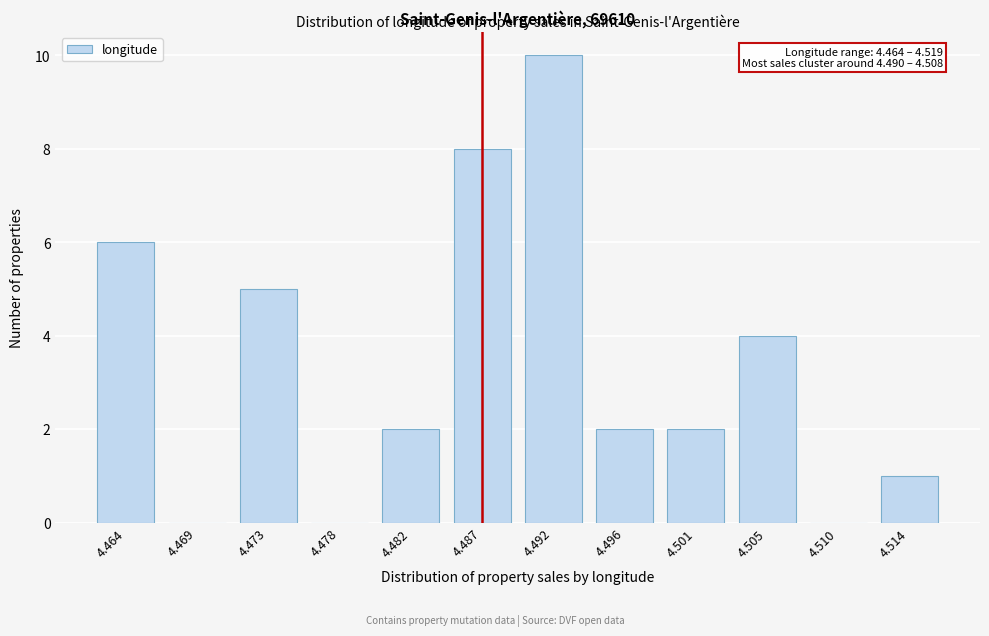

Reading right to left, what are all the values shown in this chart?

4.514=1	4.510=0	4.505=4	4.501=2	4.496=2	4.492=10	4.487=8	4.482=2	4.478=0	4.473=5	4.469=0	4.464=6